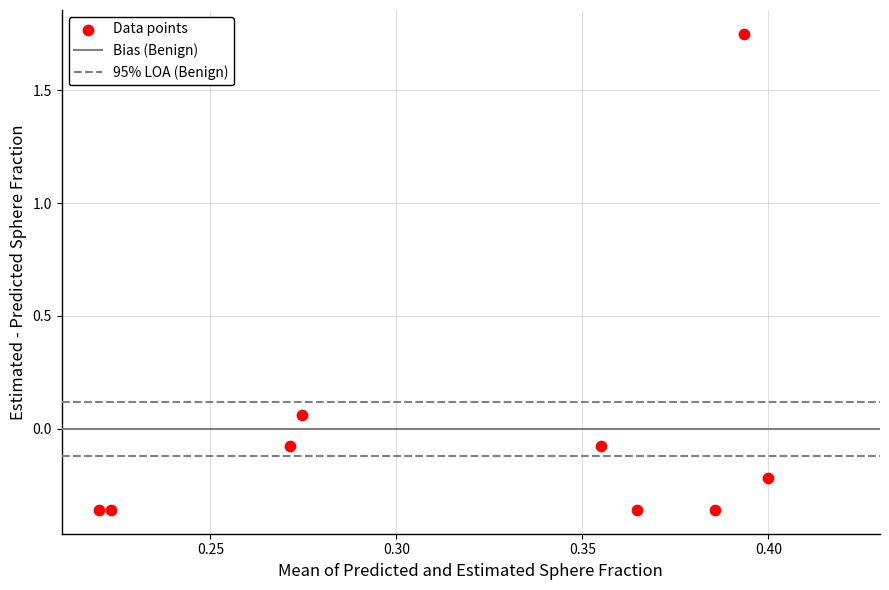

What is the range of Y values (max minus min)?

2.1